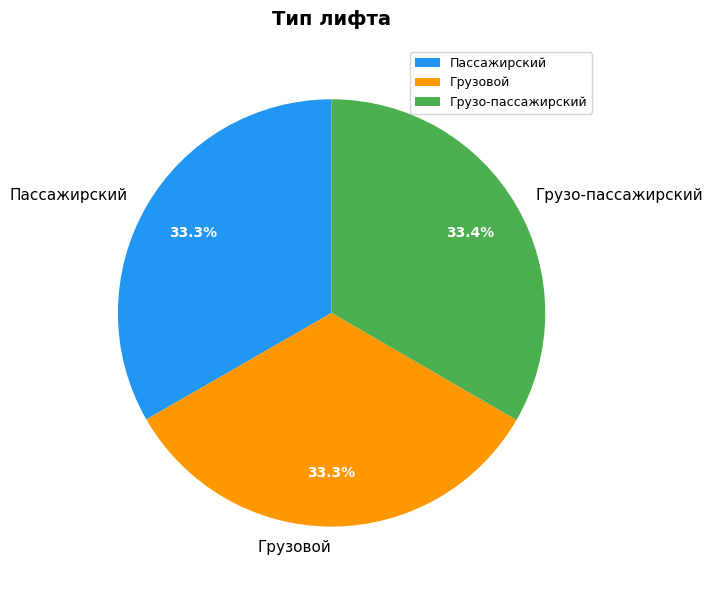

To the nearest percent, what percentage of the pie is Грузовой?

33%